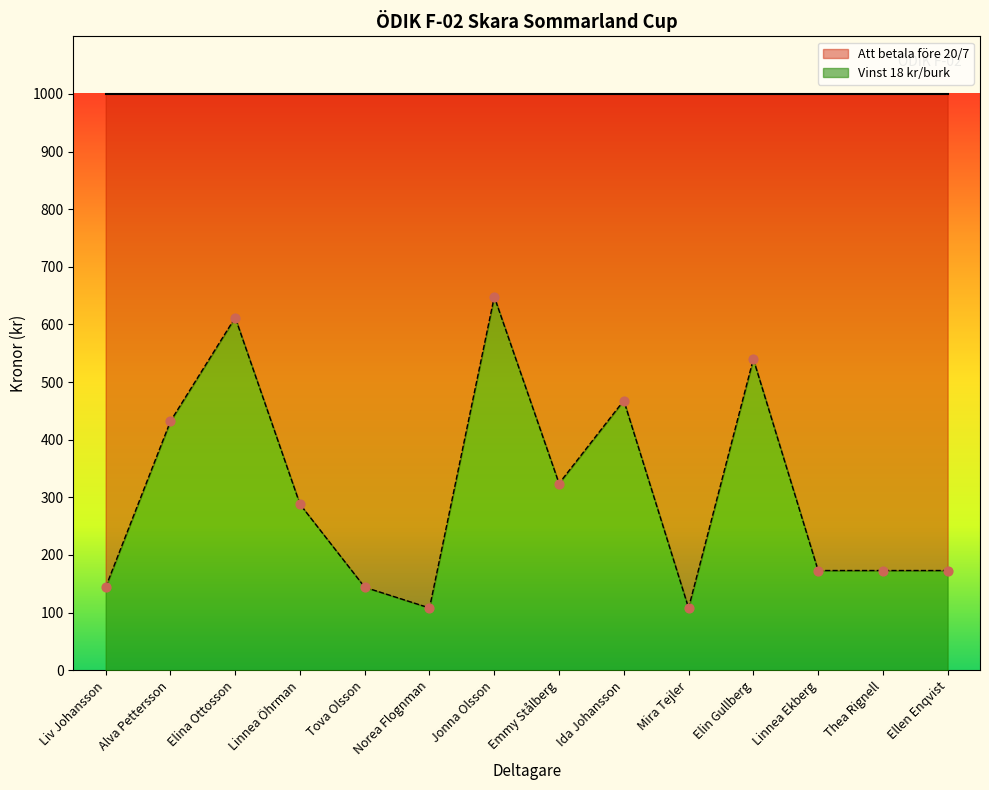

At how many categories does at least one series exceed 349?

5